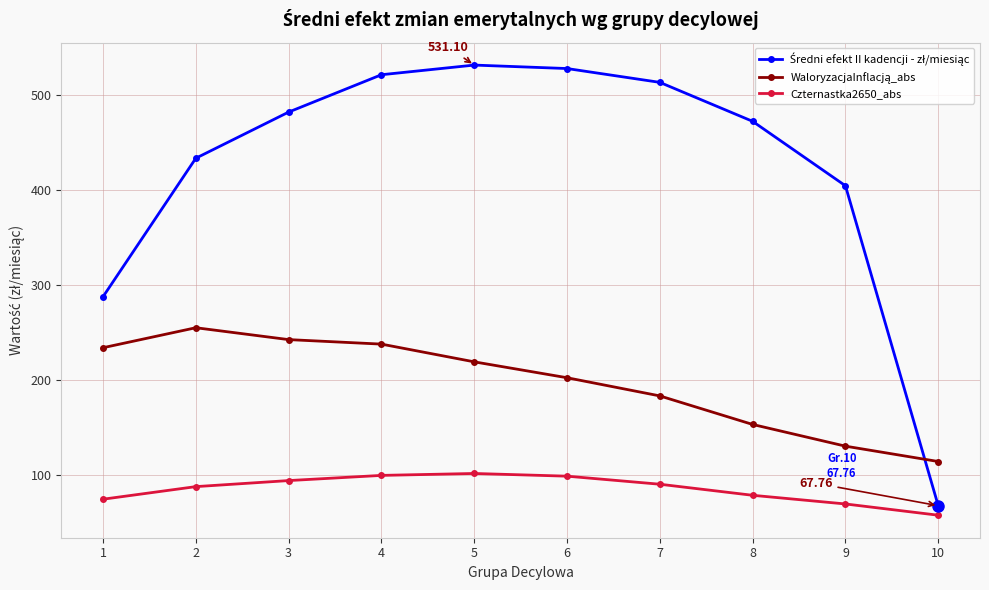

What is the difference between the highest and lowest values at 8?

393.2